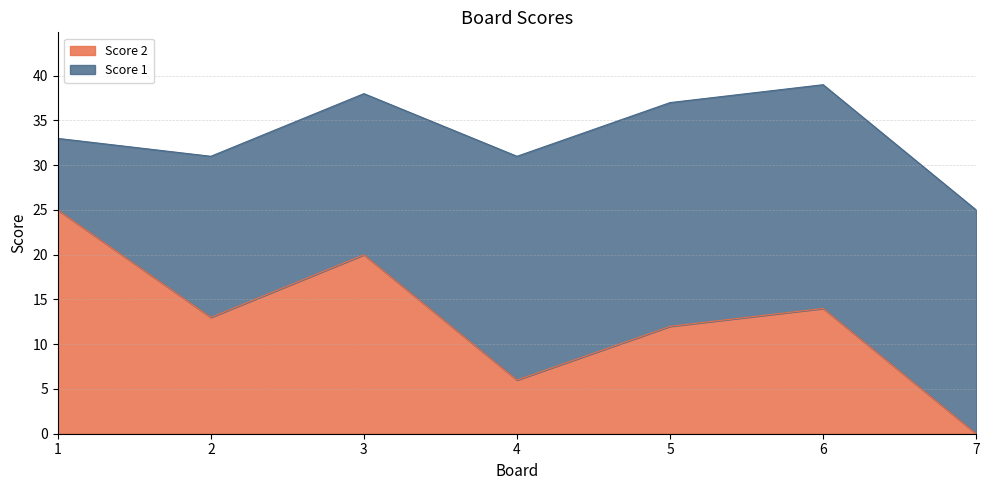

Which has a higher value, 4 or 5?

5